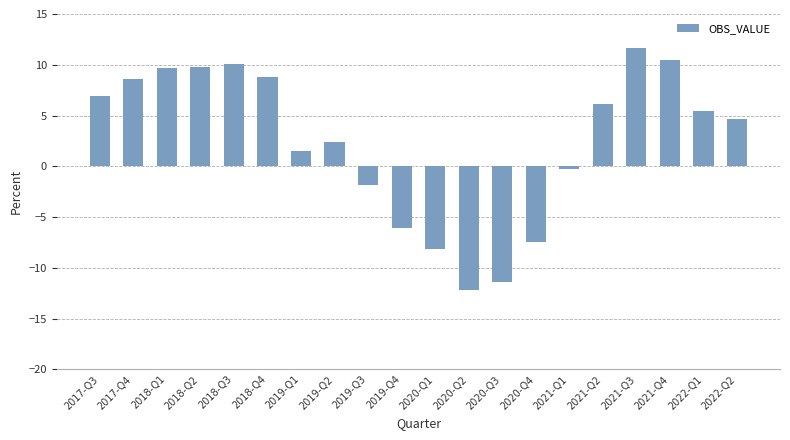

At which category does the chart reach its peak across all series?

2021-Q3